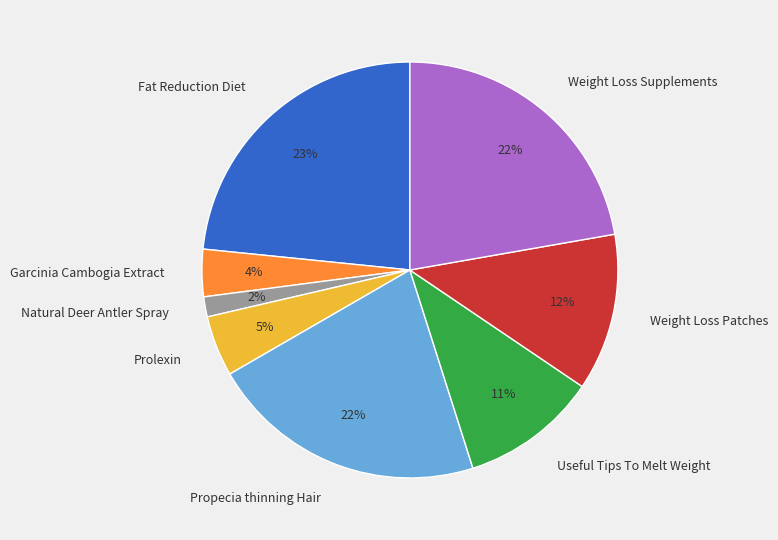

What percentage is the Prolexin slice, to the nearest percent?

5%